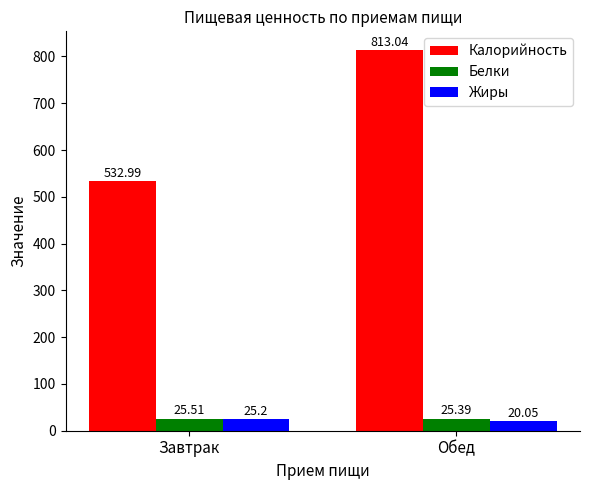

At how many categories does at least one series exceed 159?

2